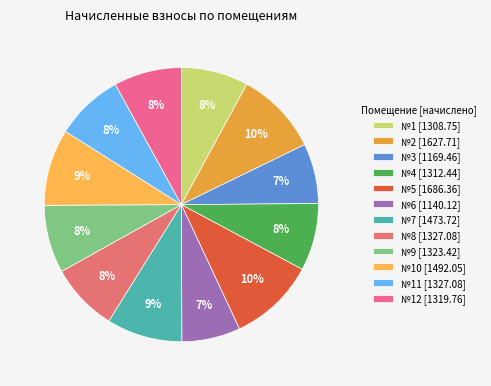

Does any single category account for the majority?

No